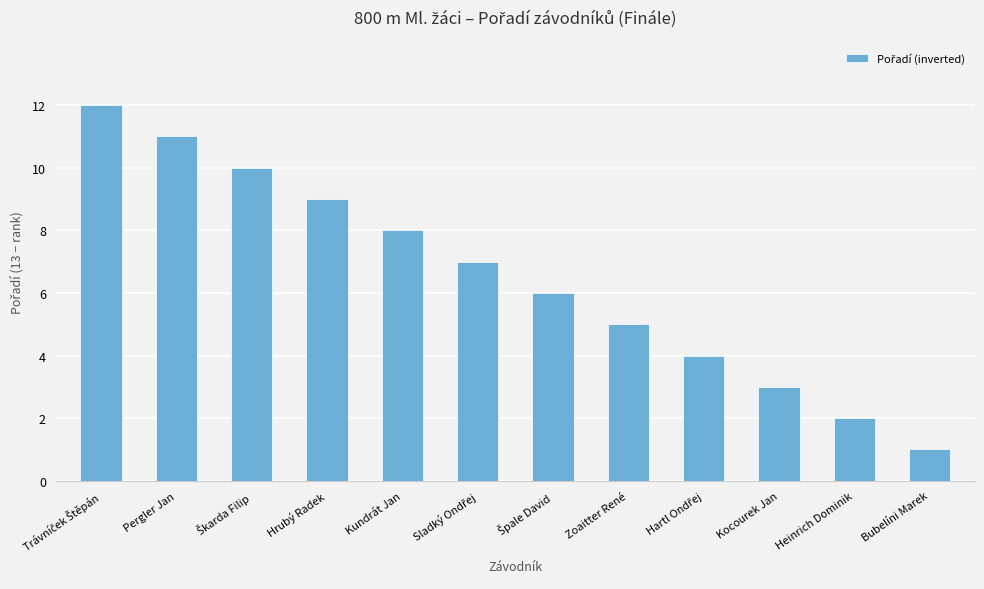

Which label corresponds to the smallest value in the chart?

Bubelíni Marek